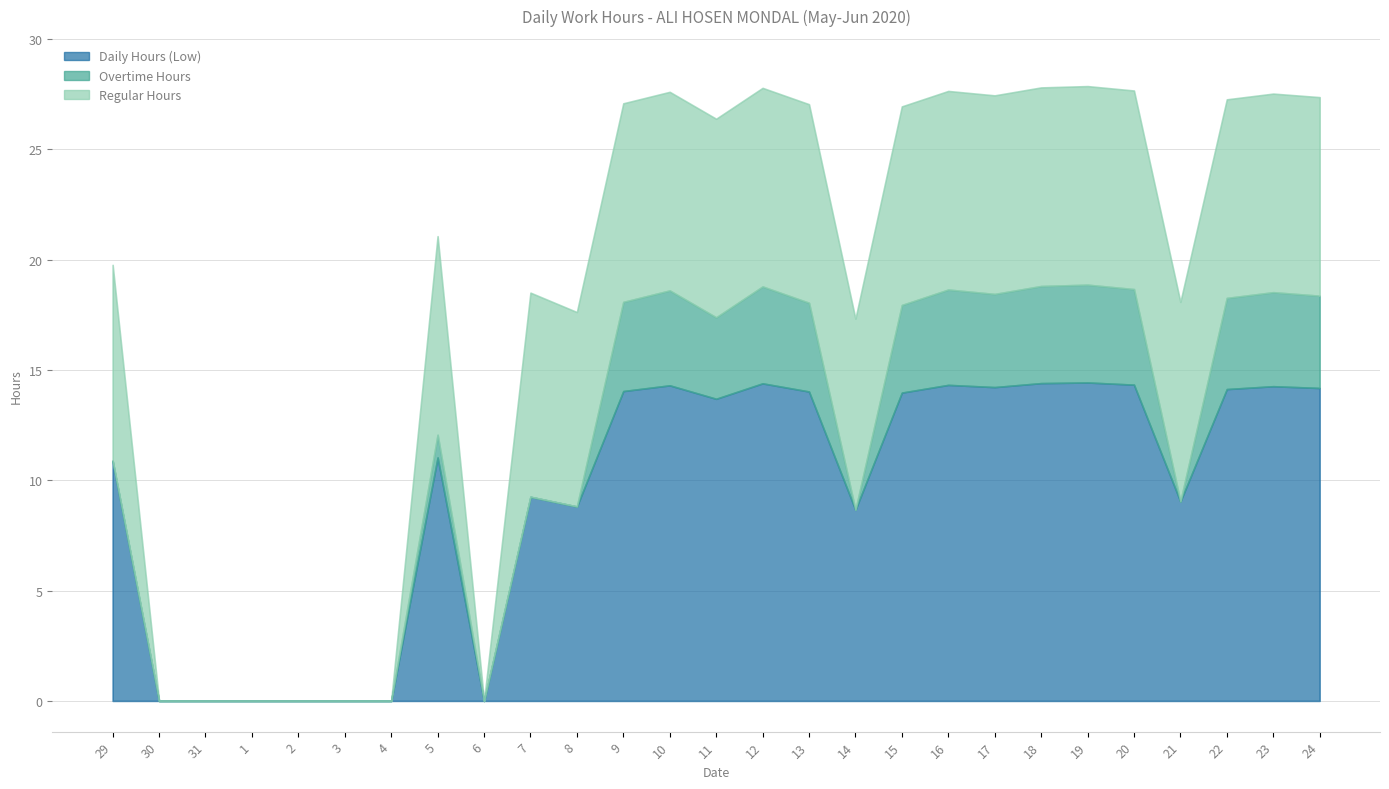

Which has a higher value, 15 or 18?

18